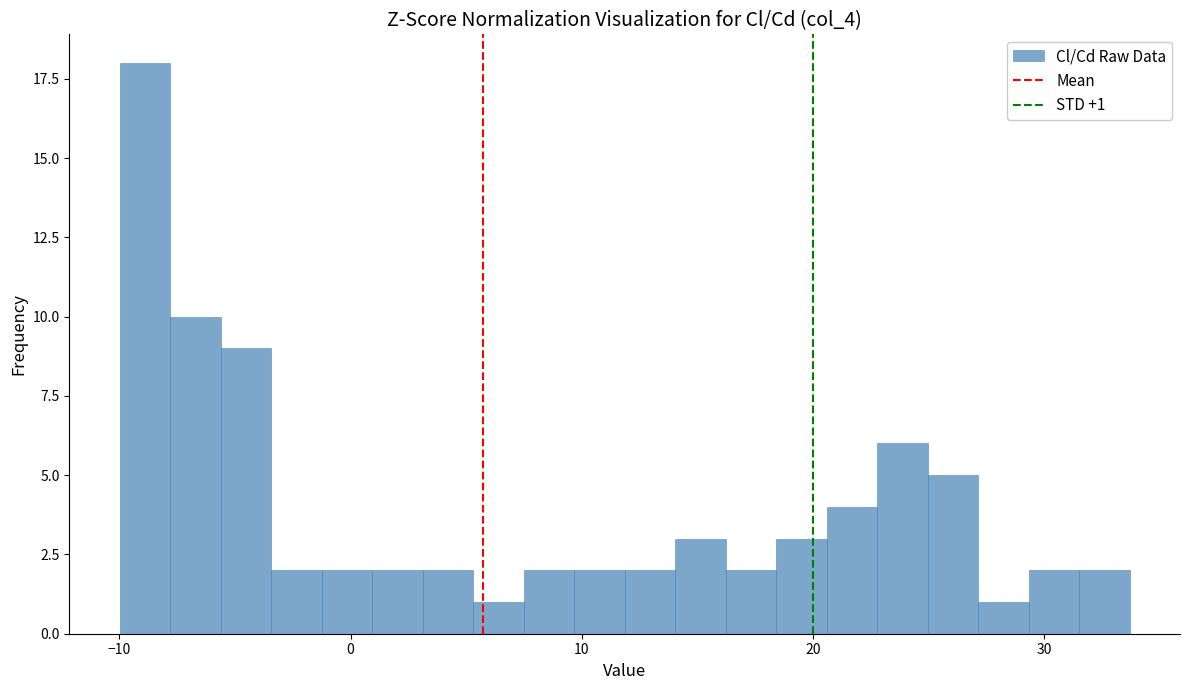

Read against the x-axis, roughly where is the centre of the tallest bar?

-9